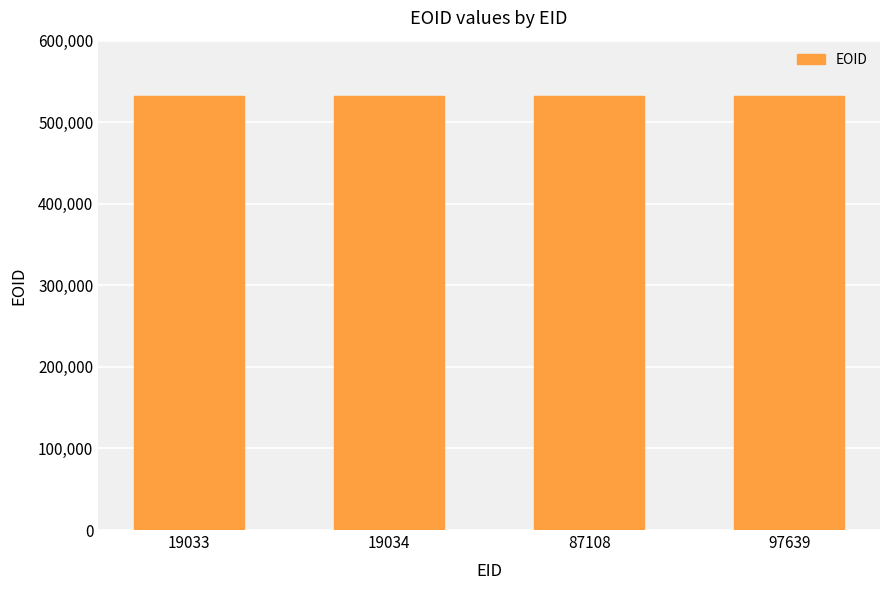

How many bars are there in total?

4